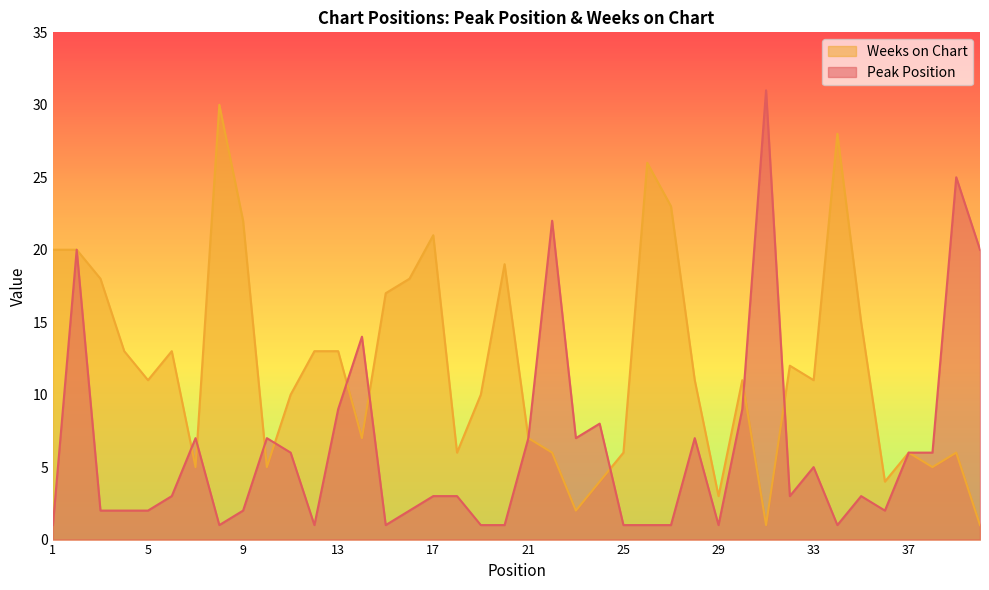

How many values in the Weeks on Chart series are below 11?

18